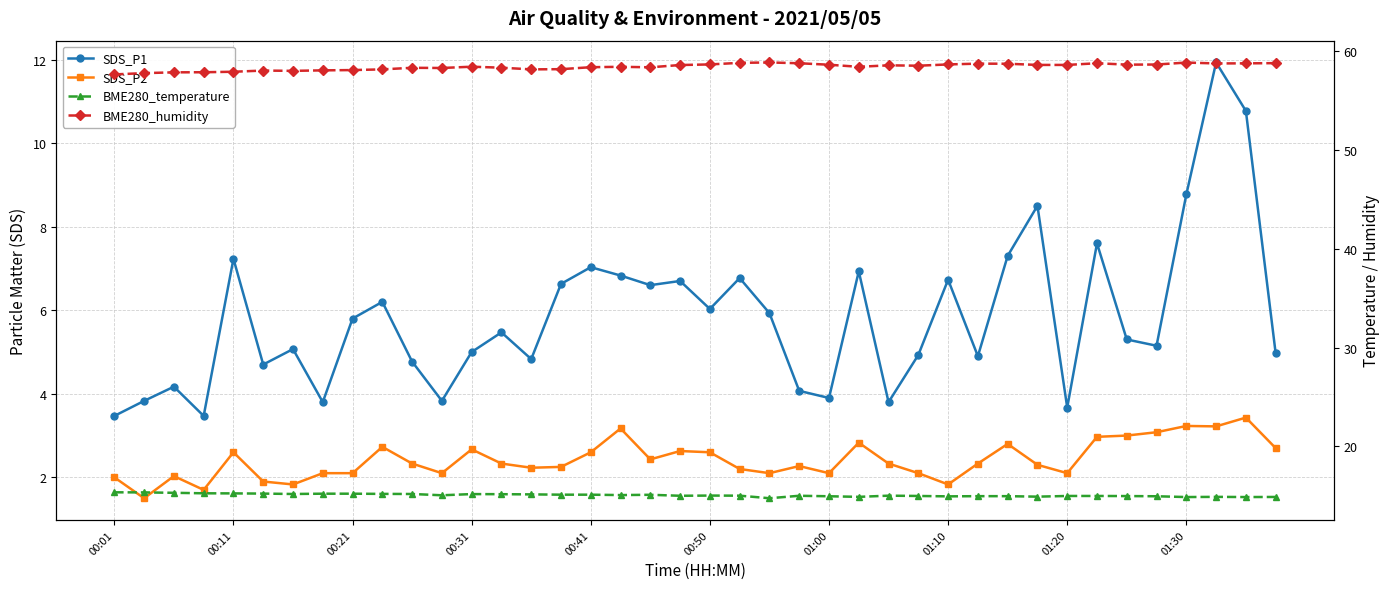

True or false: SDS_P2 and BME280_temperature cross at least once.

False